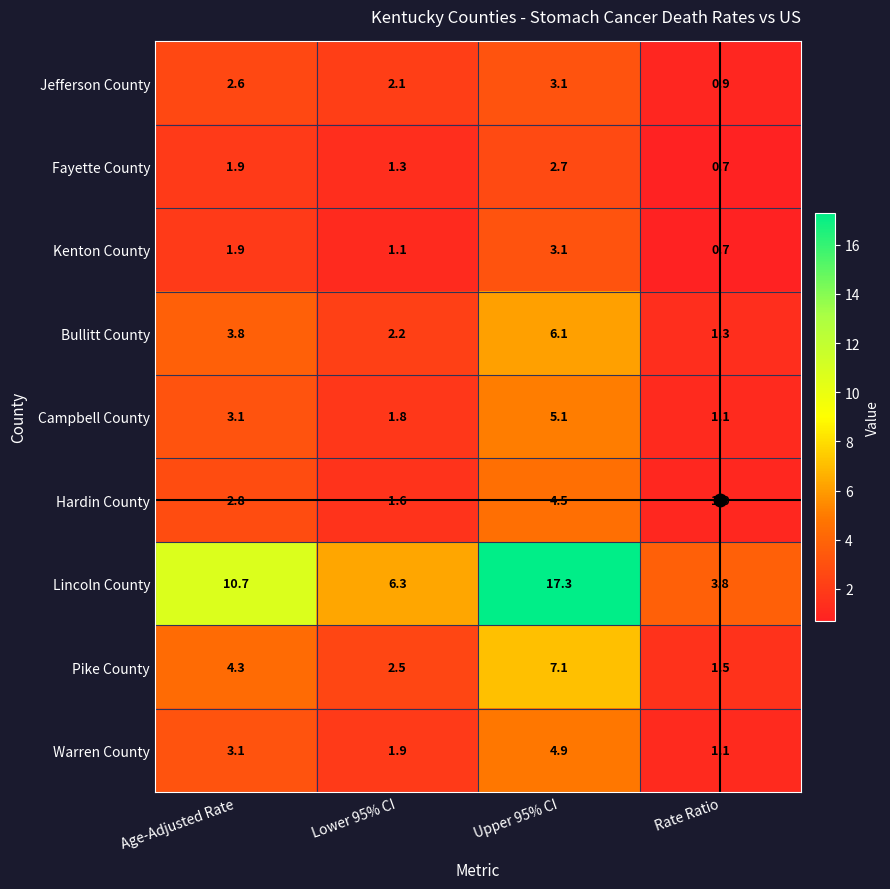

Is the value of Lincoln County at Upper 95% CI greater than the value of Fayette County at Rate Ratio?

Yes